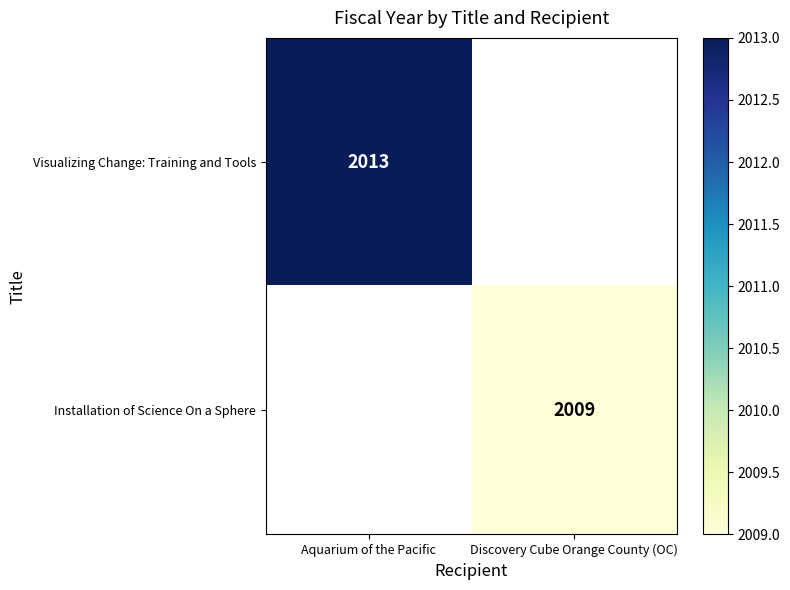

Is the value of Installation of Science On a Sphere at Discovery Cube Orange County (OC) greater than the value of Visualizing Change: Training and Tools at Aquarium of the Pacific?

No